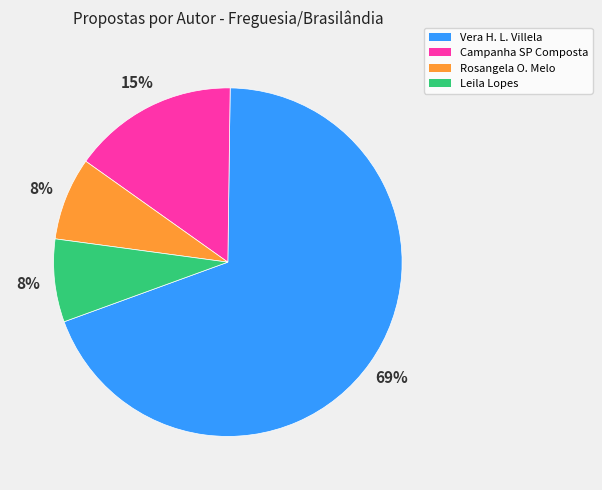

Is the sum of Vera H. L. Villela and Campanha SP Composta greater than half?

Yes